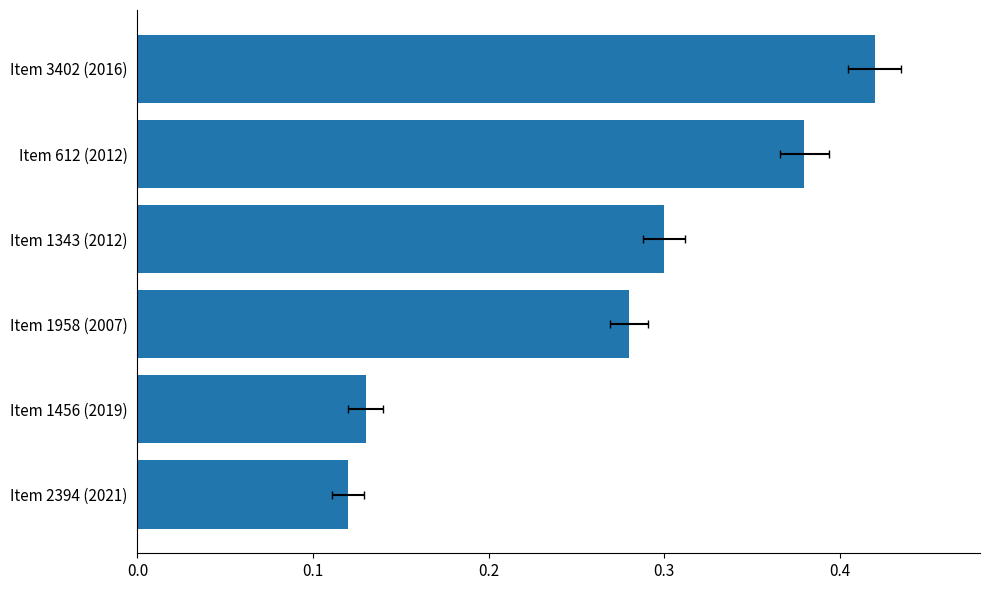

Count the values in the range 0 to 1.

6